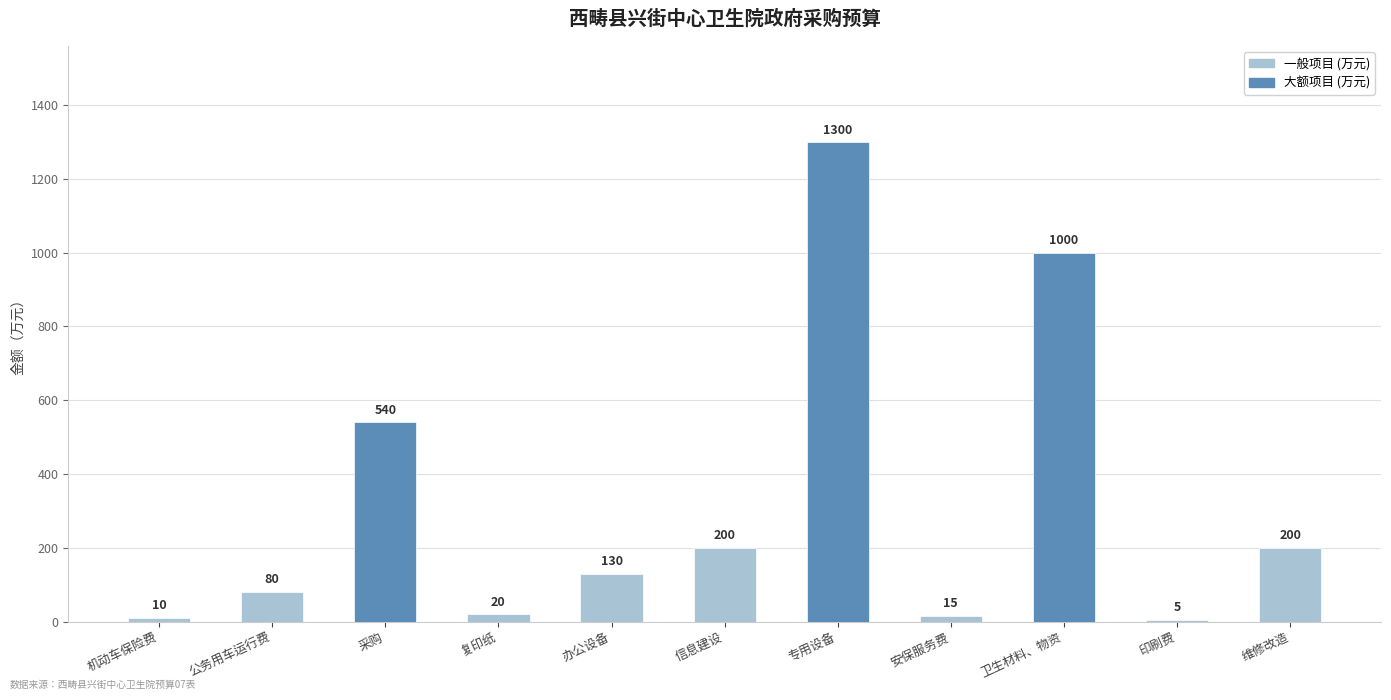

What is the difference between the second highest and minimum values?

995